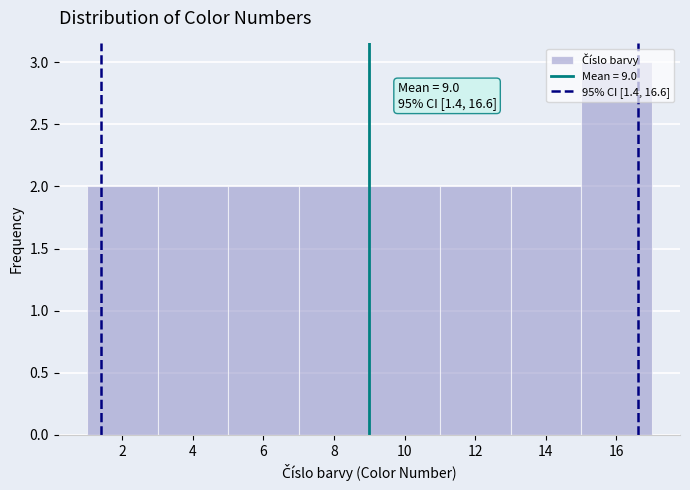

Which range on the x-axis has the tallest bar?

15 to 17